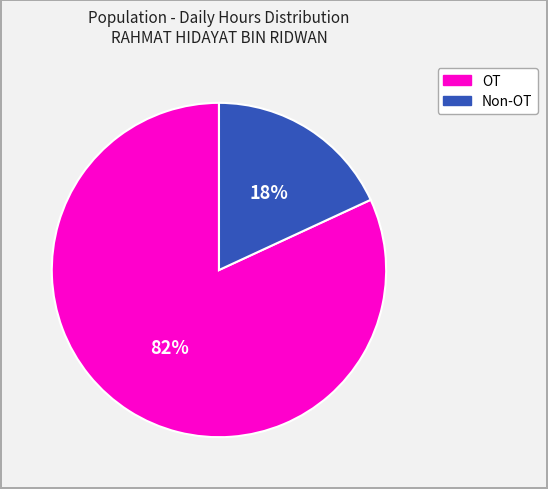

To the nearest percent, what is the difference between the largest and smallest slice percentages?

64%